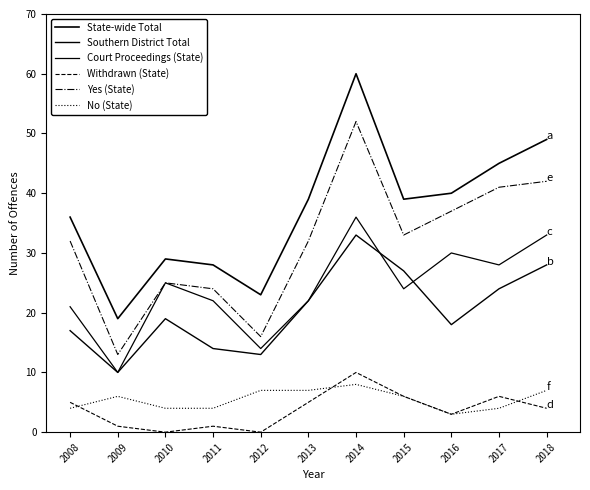

Does the chart have visible grid lines?

No